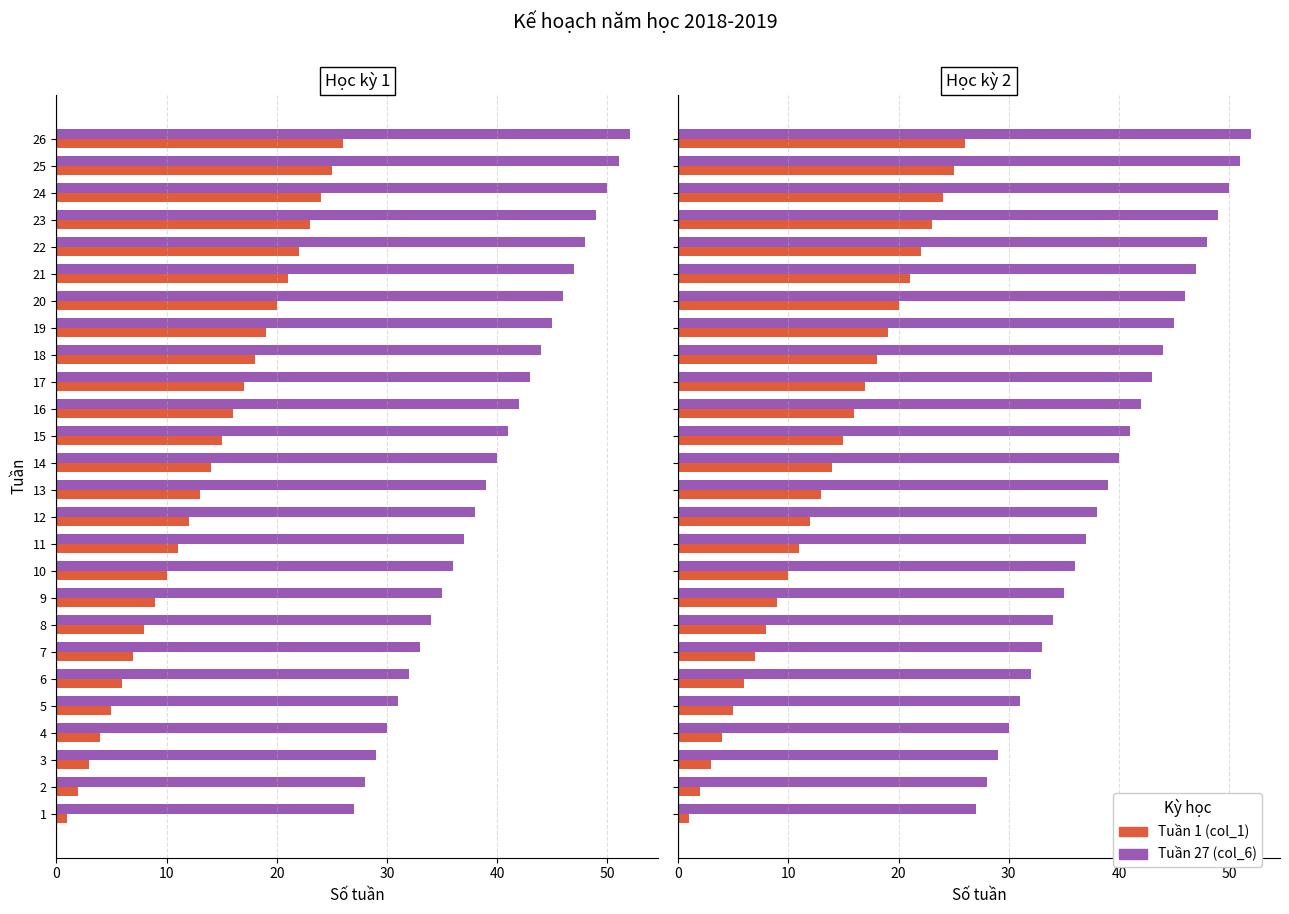

Rank the series by their maximum value, from highest to lowest.

Học kỳ 2 (Tuần 27), Học kỳ 1 (Tuần 1)